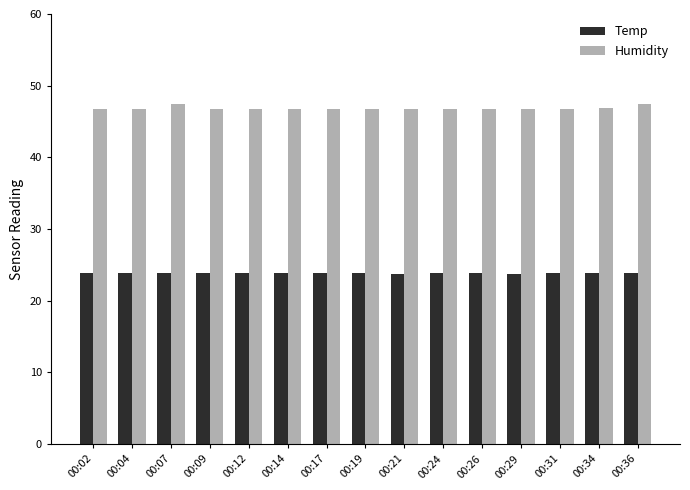

What is the sum of the Temp values at 00:04 and 00:02?

47.8